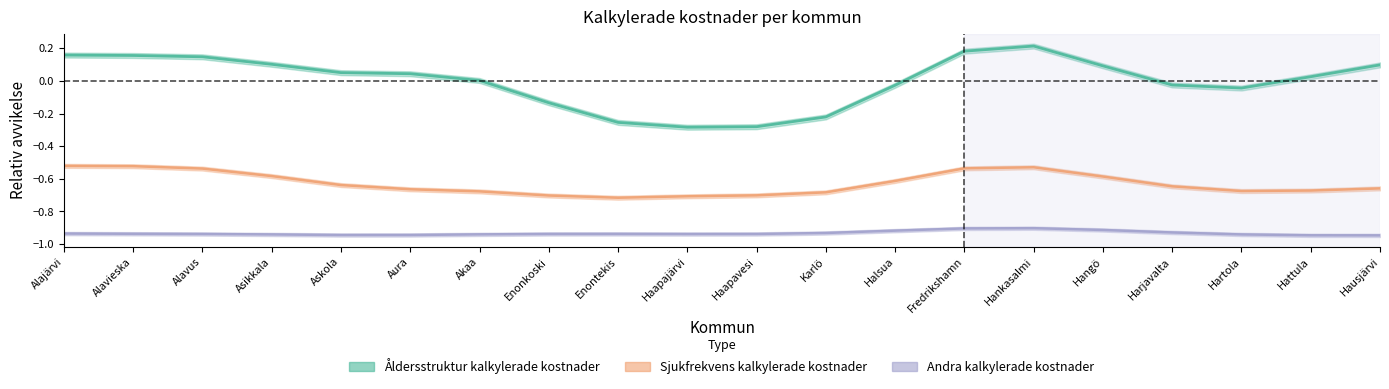

What is the total value across all series at Akaa?

-1.6